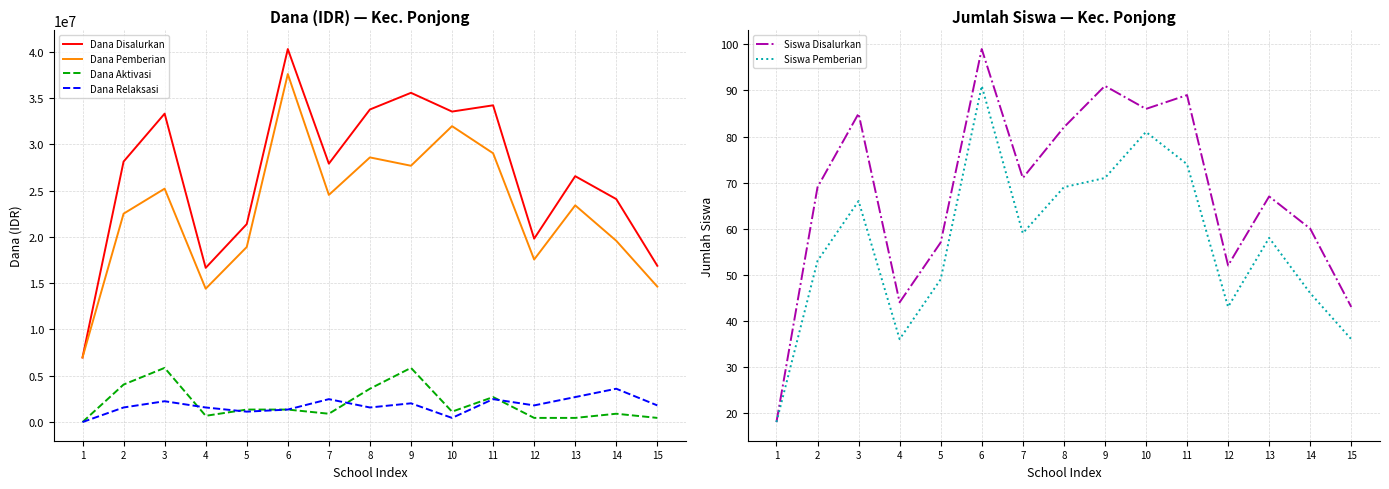

What is the spread (max minus min) of values at 3?

33299934